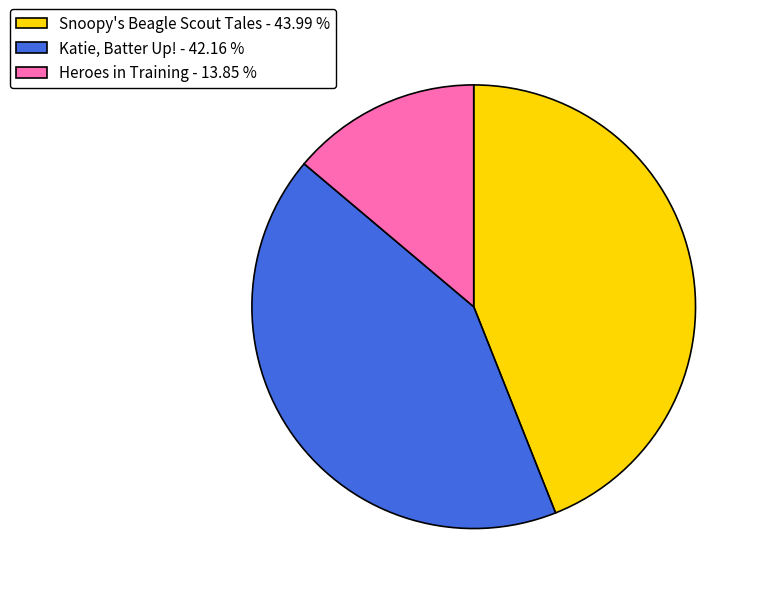

How many slices are in this pie chart?

3